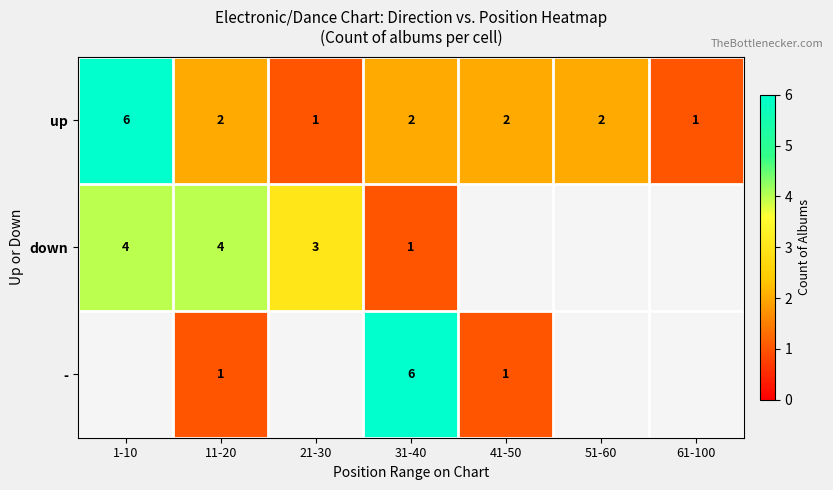

At which category does the chart reach its peak across all series?

1-10